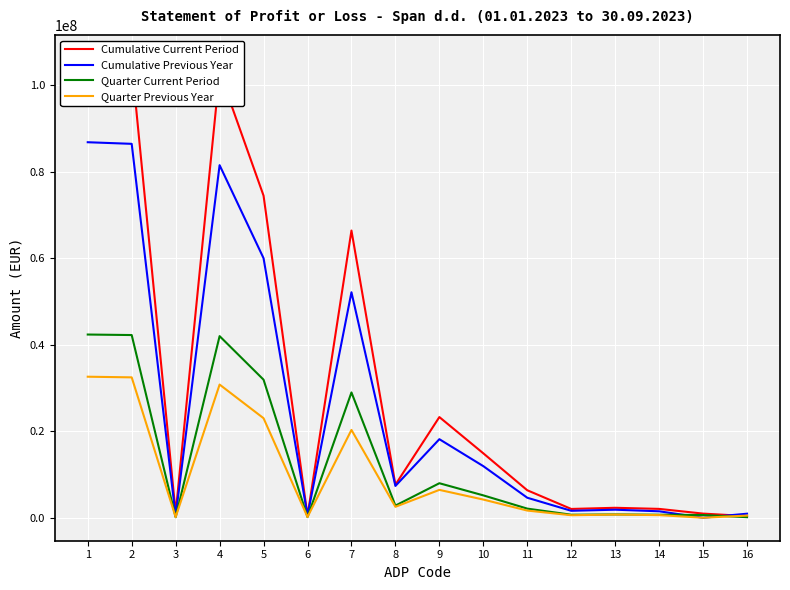

Is the value of Quarter Previous Year at 7 greater than the value of Cumulative Previous Year at 14?

Yes